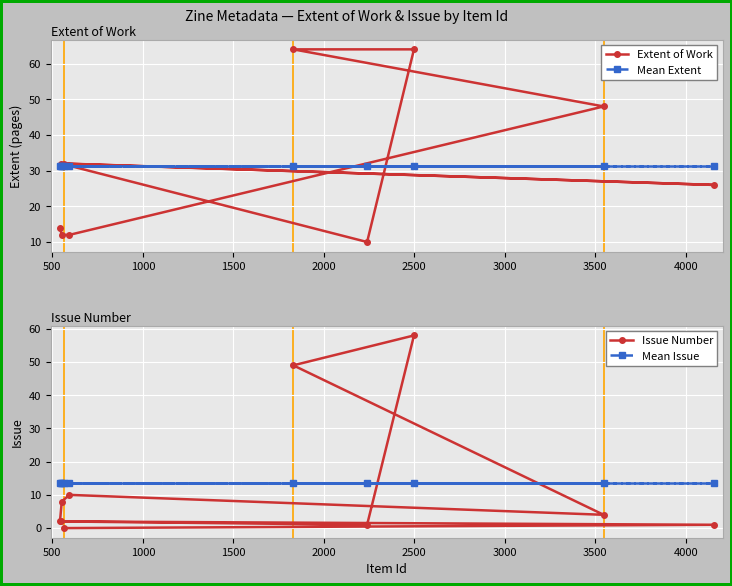

What is the value of the Mean Issue point at the 10th from the left?

13.5